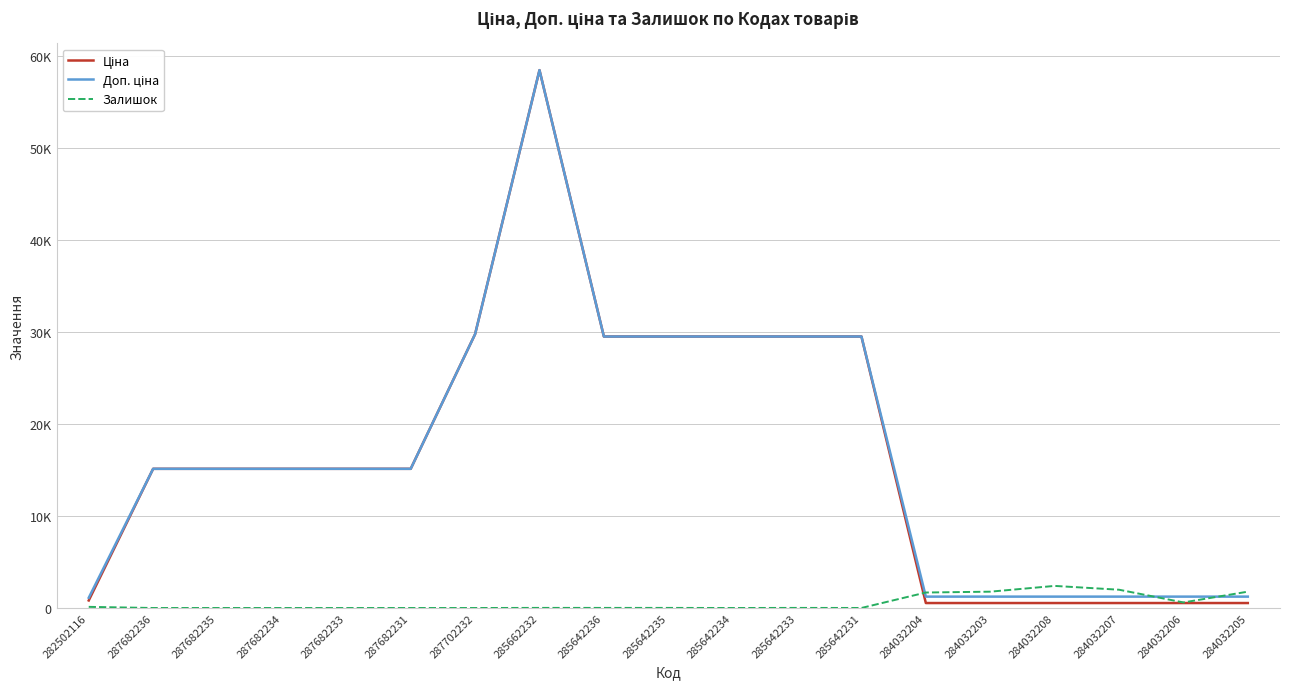

At how many categories does at least one series exceed 52106?

1